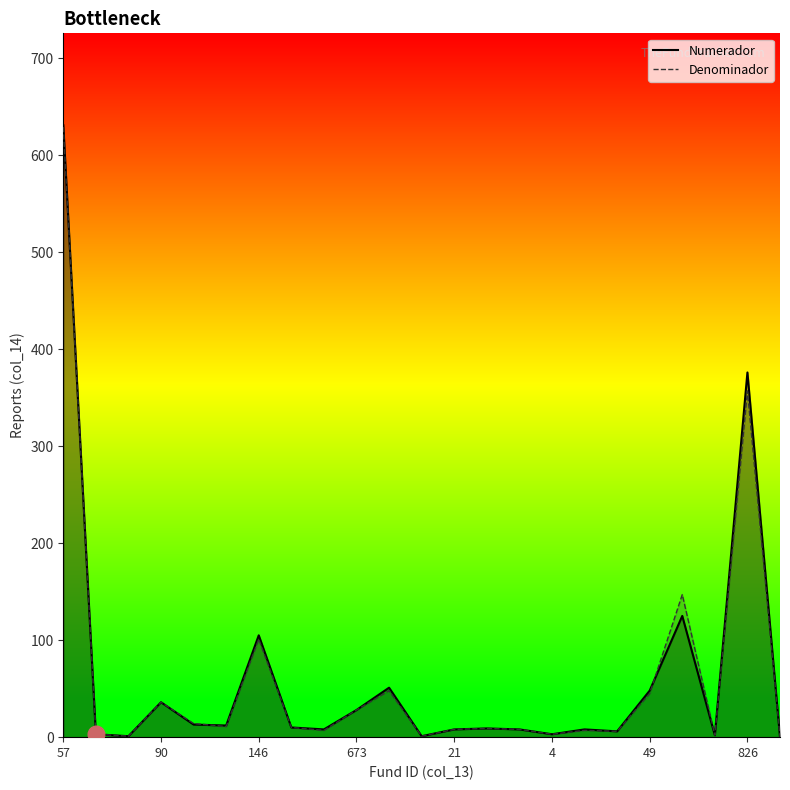

Which series has the largest range (max minus min)?

Numerador